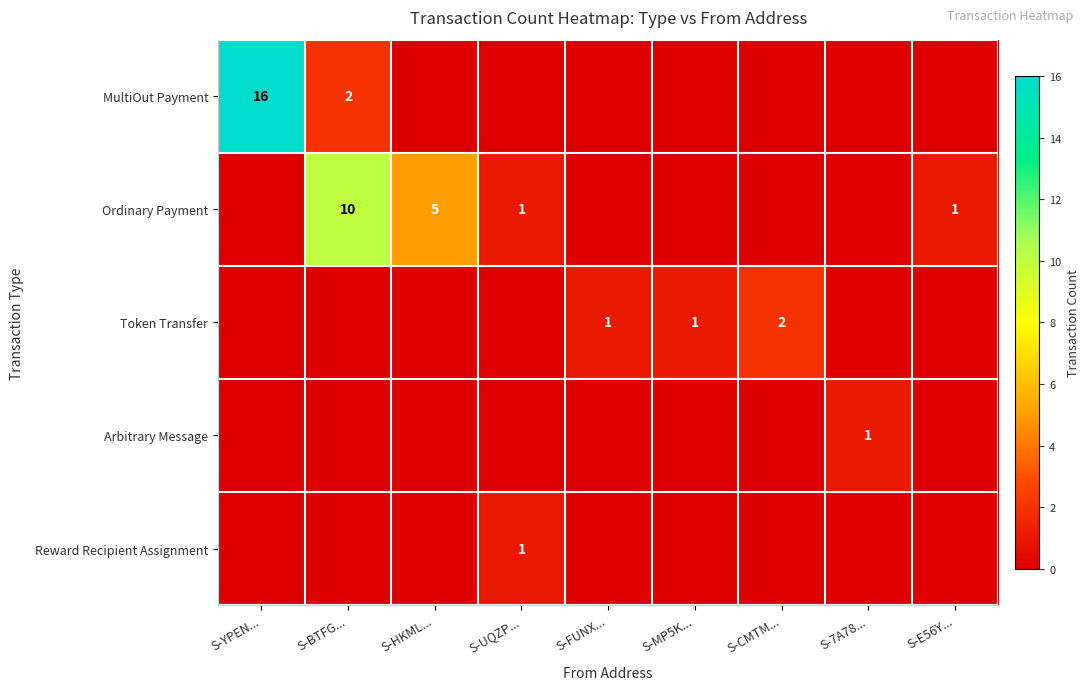

The value of Ordinary Payment at S-UQZP... is 1. True or false?

True